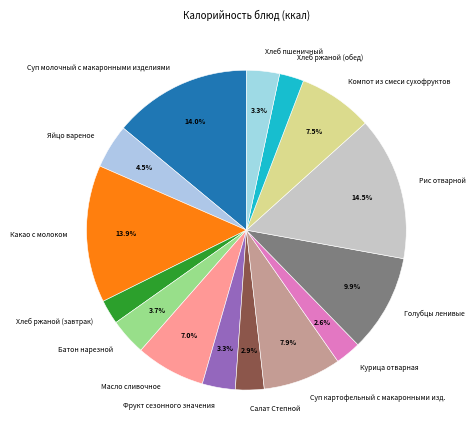

Combined, do Какао с молоком and Голубцы ленивые account for over 50%?

No